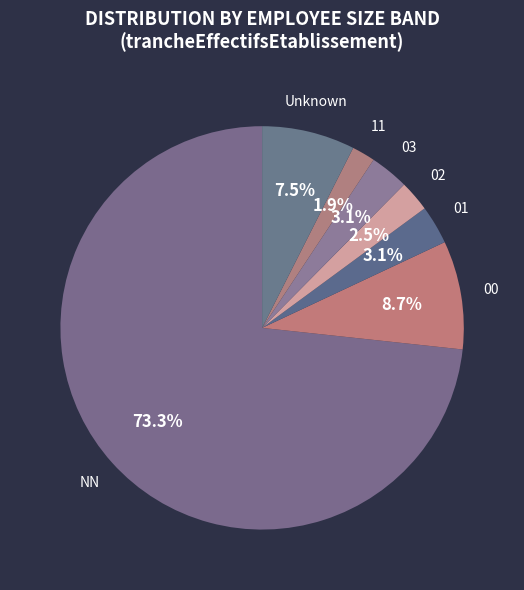

How many segments does this pie chart have?

7